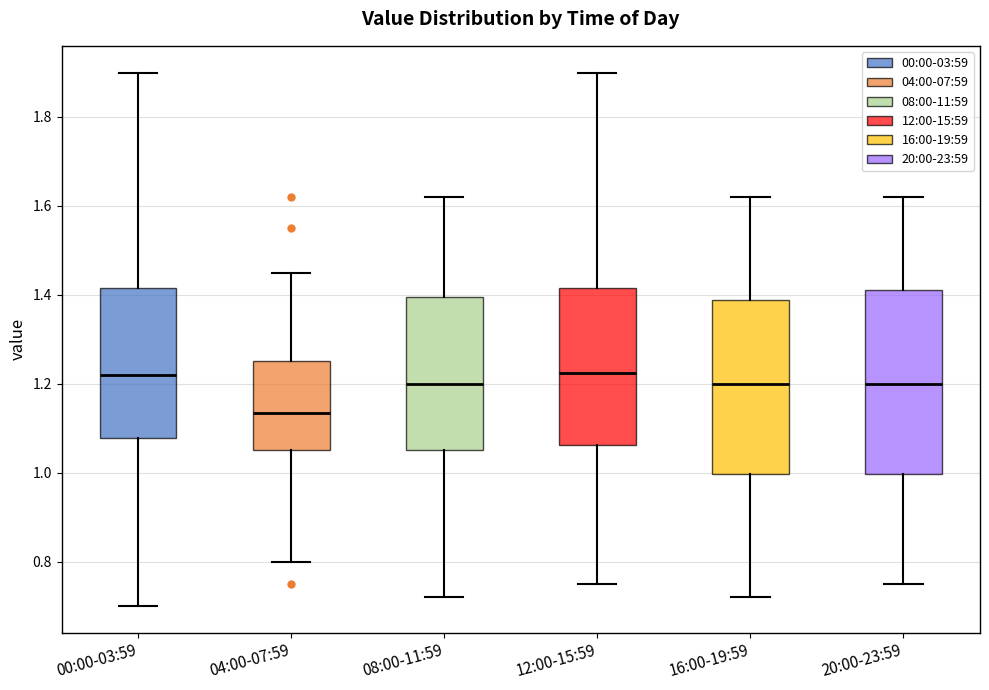

Which box is the tallest, from its lower edge to its upper edge?

20:00-23:59